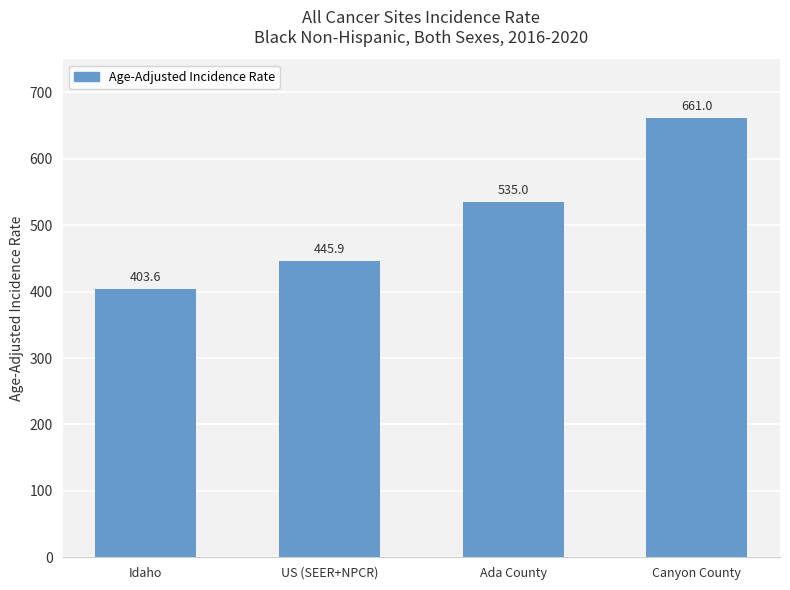

Rank the categories by value from lowest to highest.

Idaho, US (SEER+NPCR), Ada County, Canyon County